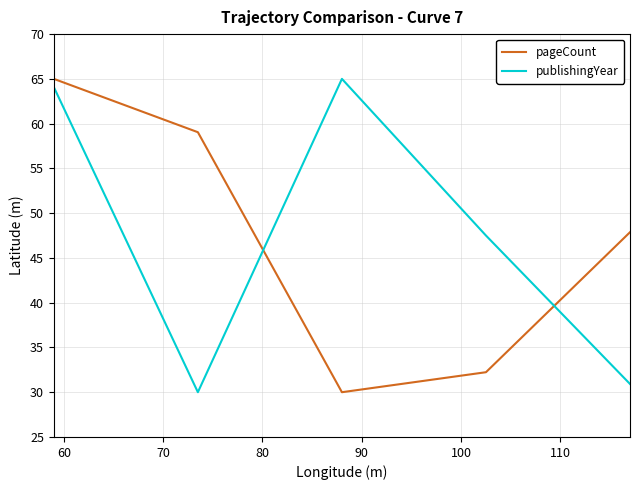

How many lines are shown in the chart?

2